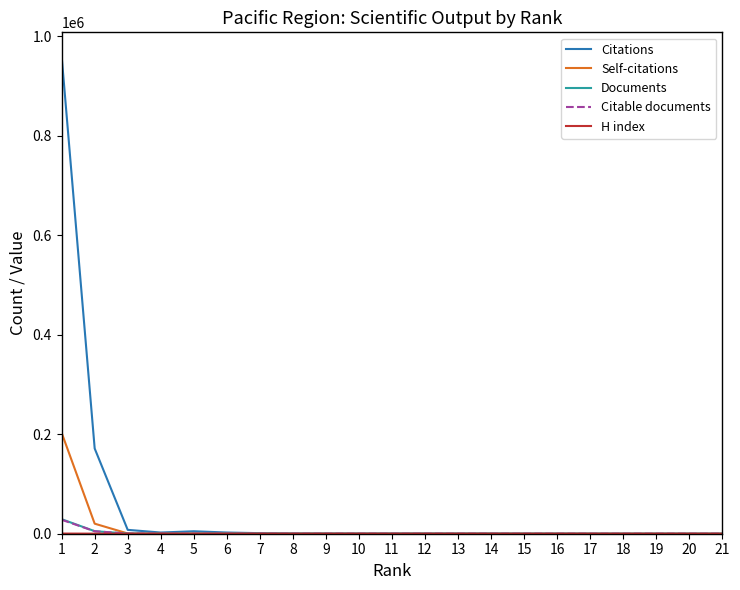

What is the greatest value displayed?

960034